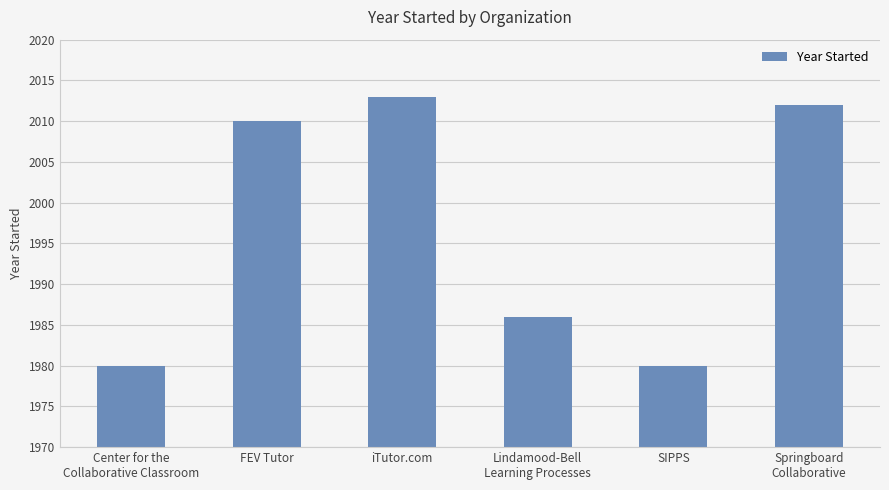

Which has a higher value, SIPPS or Lindamood-Bell
Learning Processes?

Lindamood-Bell
Learning Processes